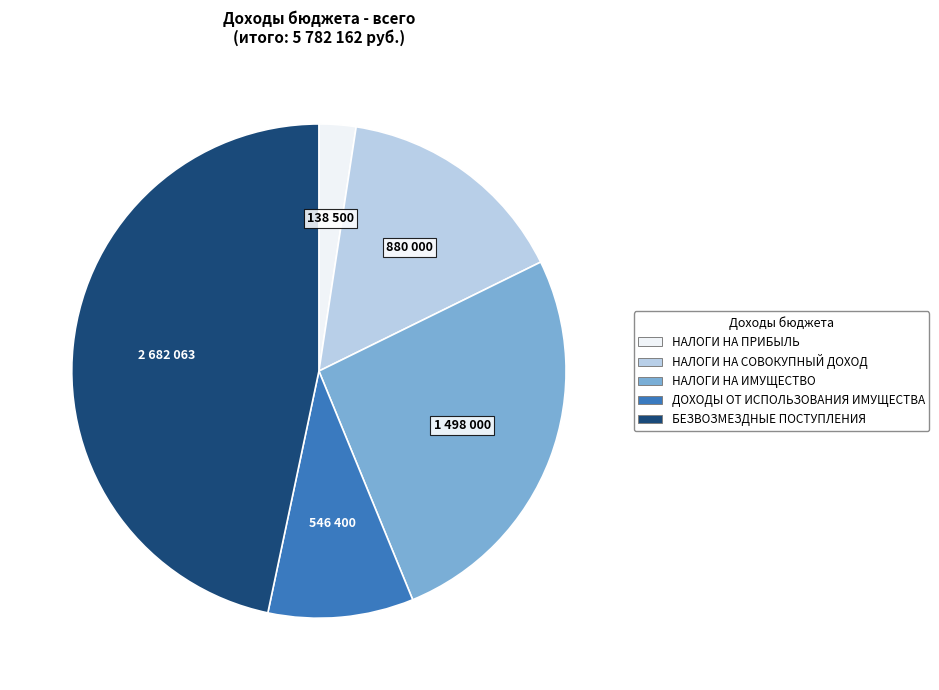

Does any single category account for the majority?

No